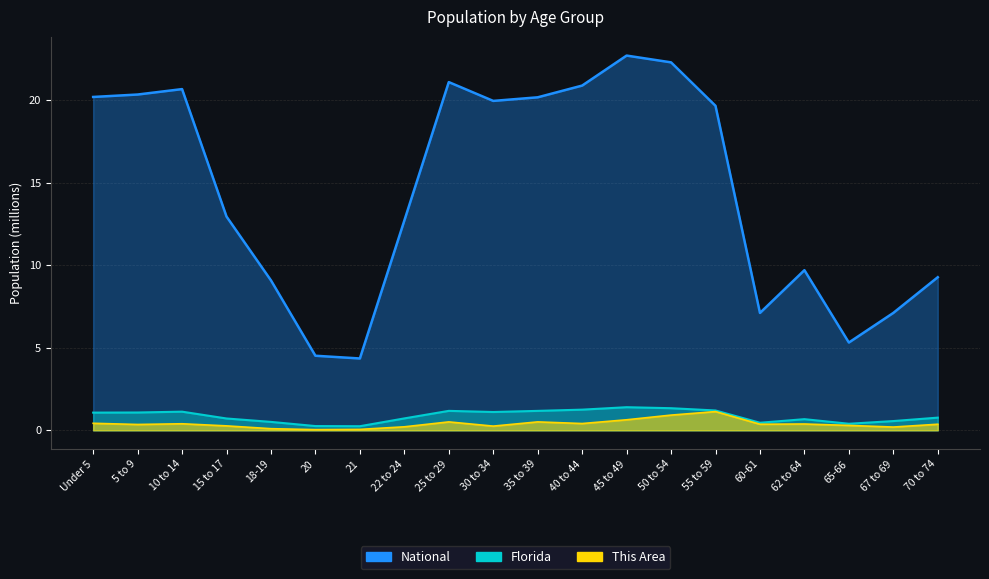

Reading right to left, transcribe all the data shown in this chart.

This Area: 0.4	0.2	0.3	0.4	0.4	1.1	0.9	0.6	0.4	0.5	0.3	0.5	0.2	0.1	0.0	0.1	0.3	0.4	0.4	0.4
Florida: 0.8	0.6	0.4	0.7	0.5	1.2	1.3	1.4	1.3	1.2	1.1	1.2	0.7	0.2	0.3	0.5	0.7	1.1	1.1	1.1
National: 9.3	7.1	5.3	9.7	7.1	19.7	22.3	22.7	20.9	20.2	20.0	21.1	12.7	4.4	4.5	9.1	13.0	20.7	20.3	20.2